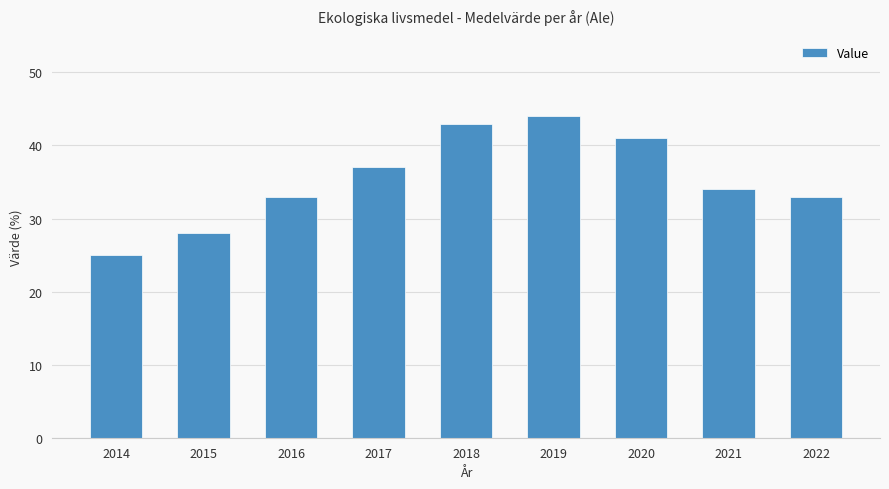

What is the sum of all values?

318